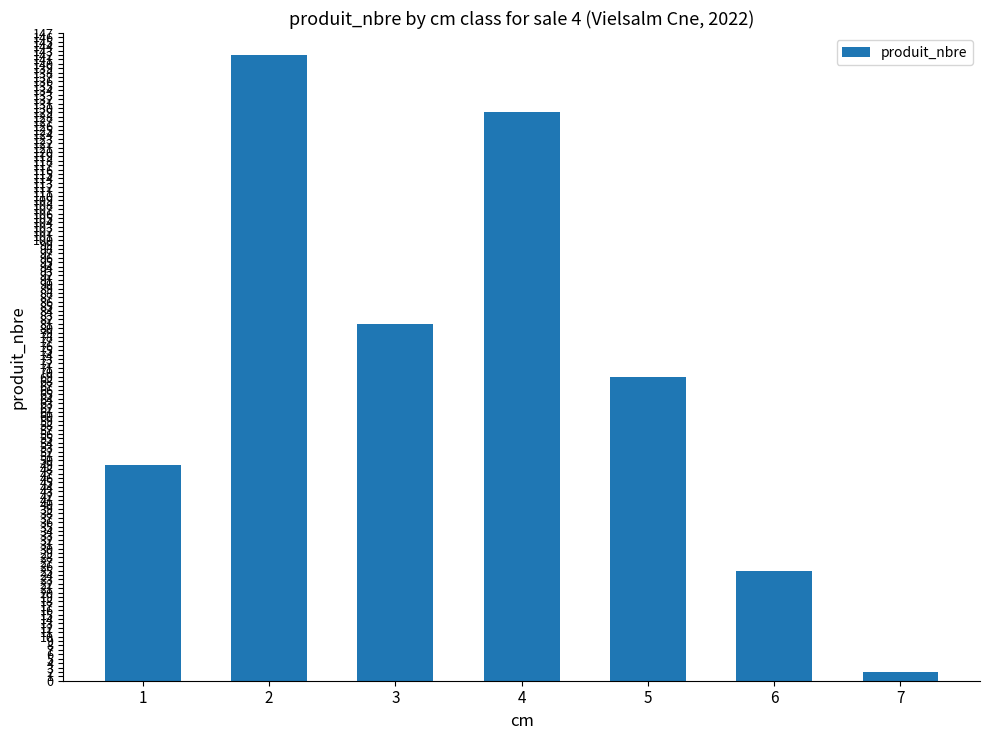

Reading right to left, what are all the values shown in this chart?

2	25	69	129	81	142	49